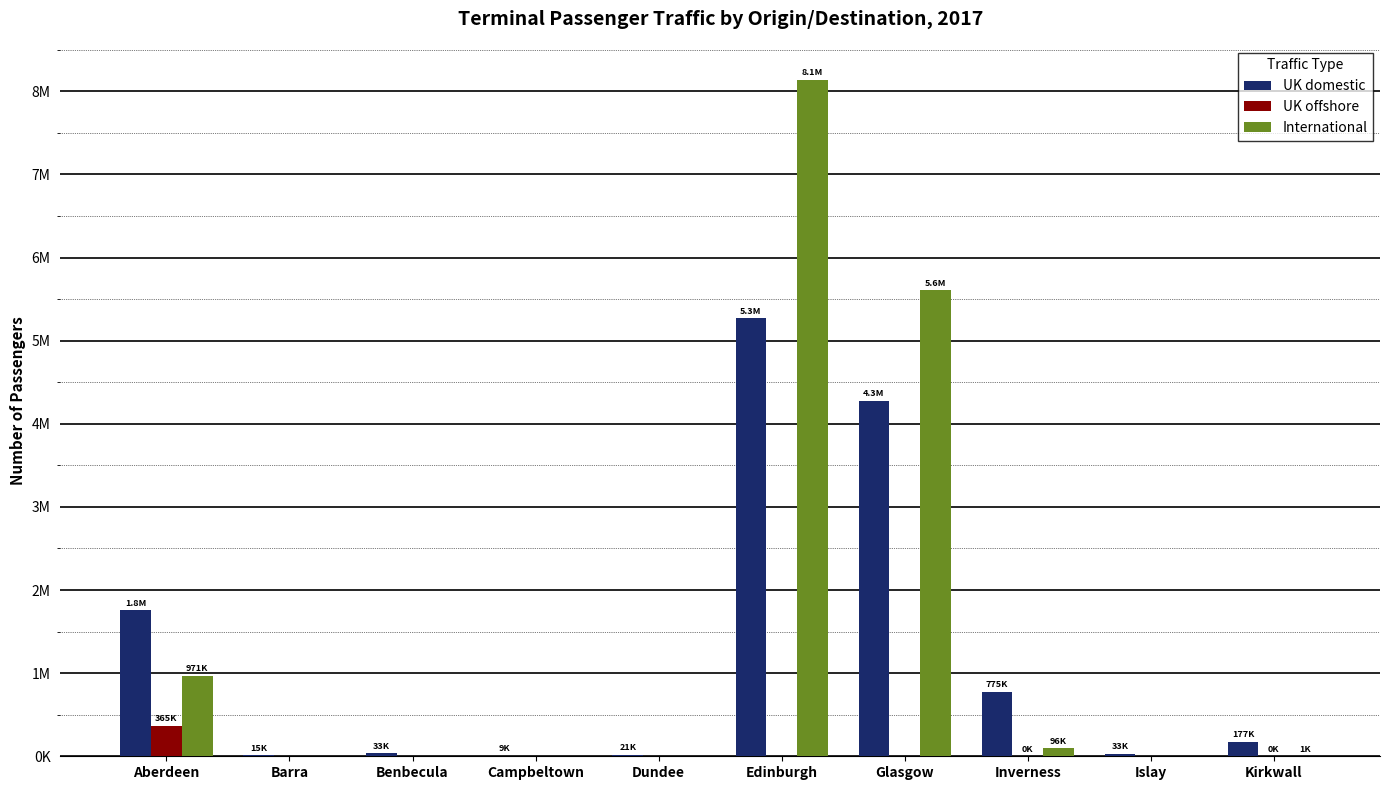

What is the label of the 7th bar from the right?

Campbeltown